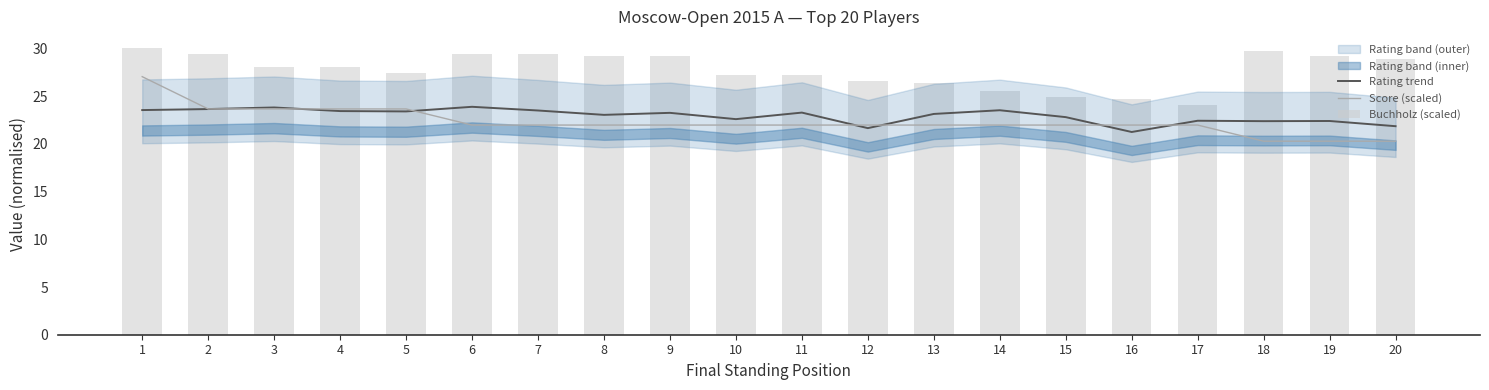

Which has a higher value, 20 or 8?

8